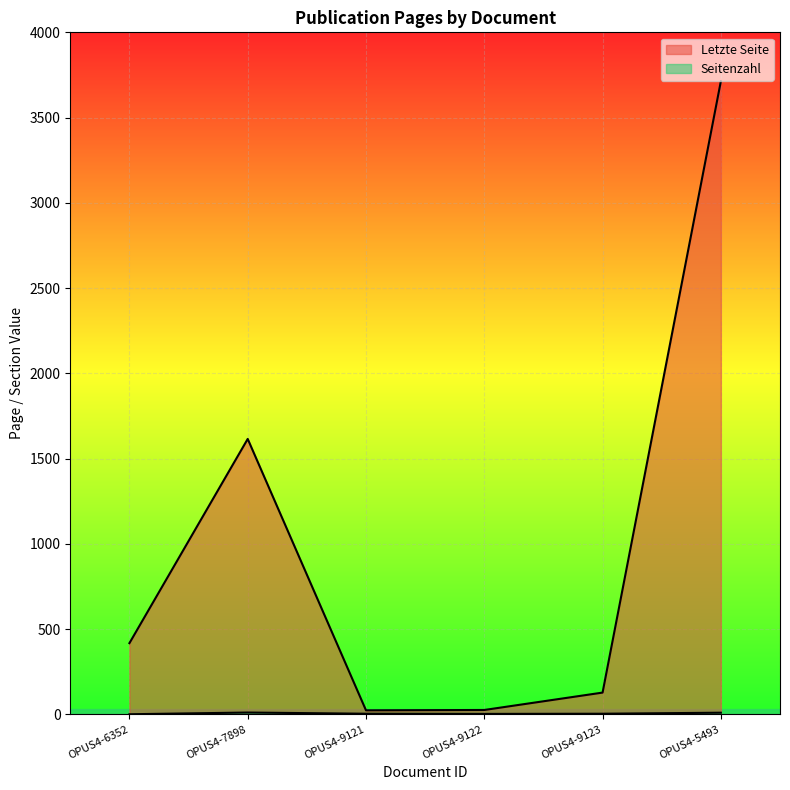

What is the total value across all series at OPUS4-9123?

130